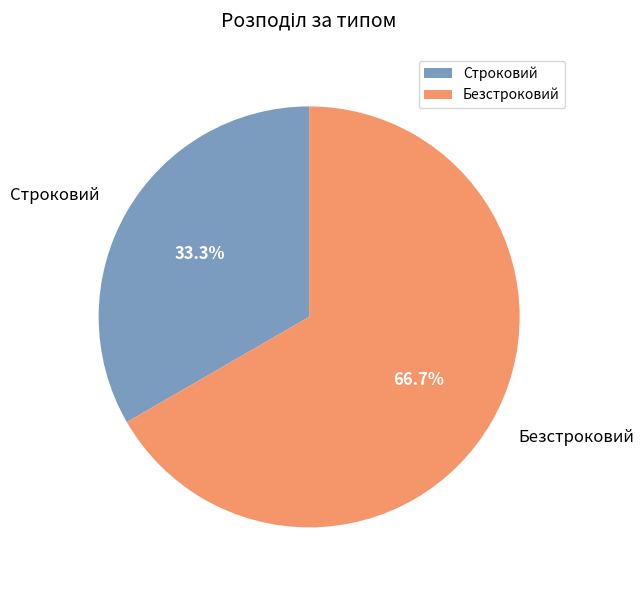

Which category accounts for the majority?

Безстроковий